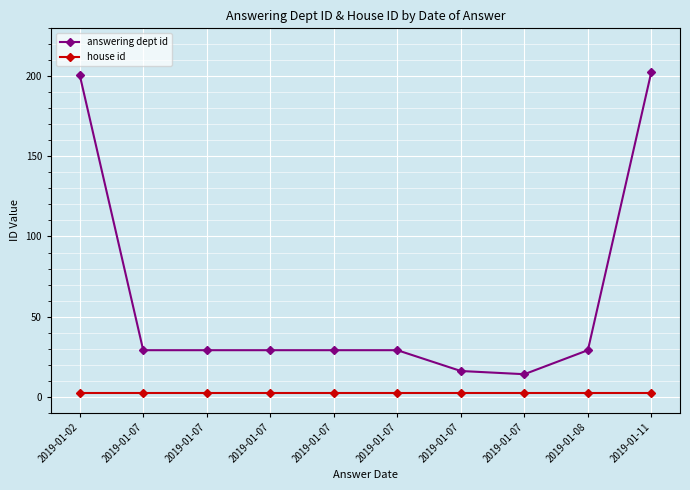

How many lines are shown in the chart?

2